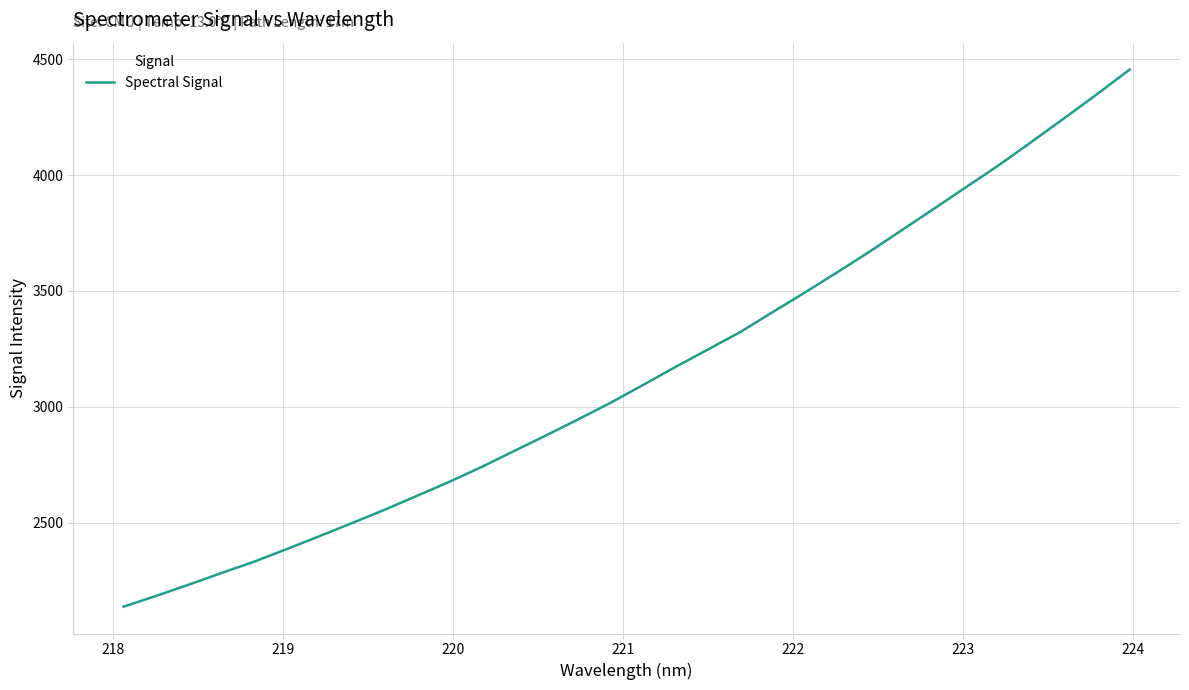

What is the greatest value displayed?

4455.2